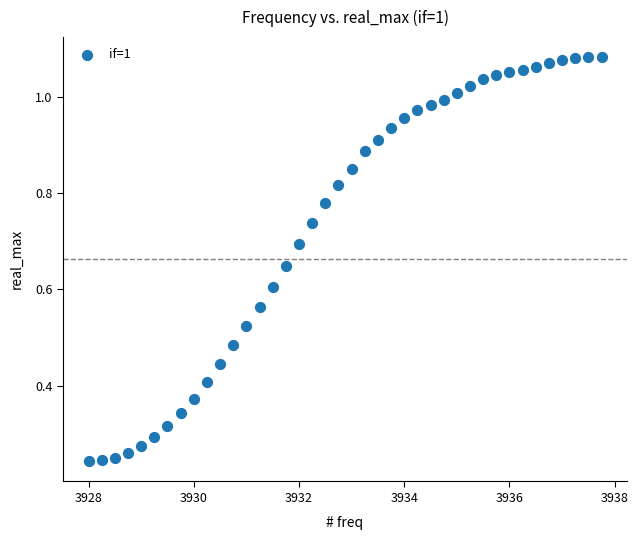

What is the range of X values (max minus min)?

9.8